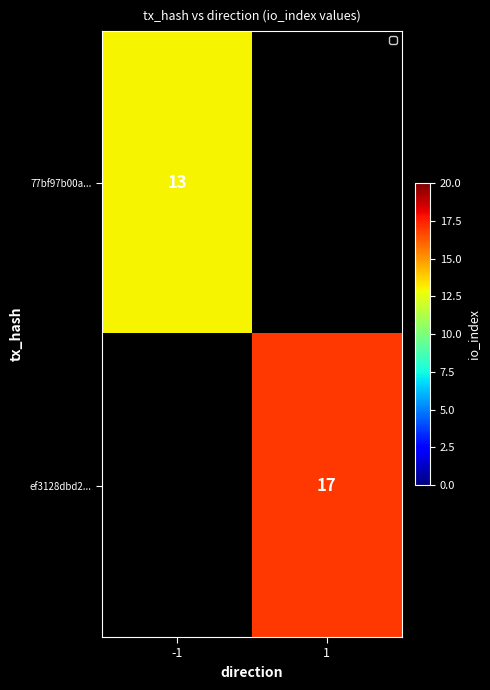

Is it true that ef3128dbd2... equals 25 at 1?

False